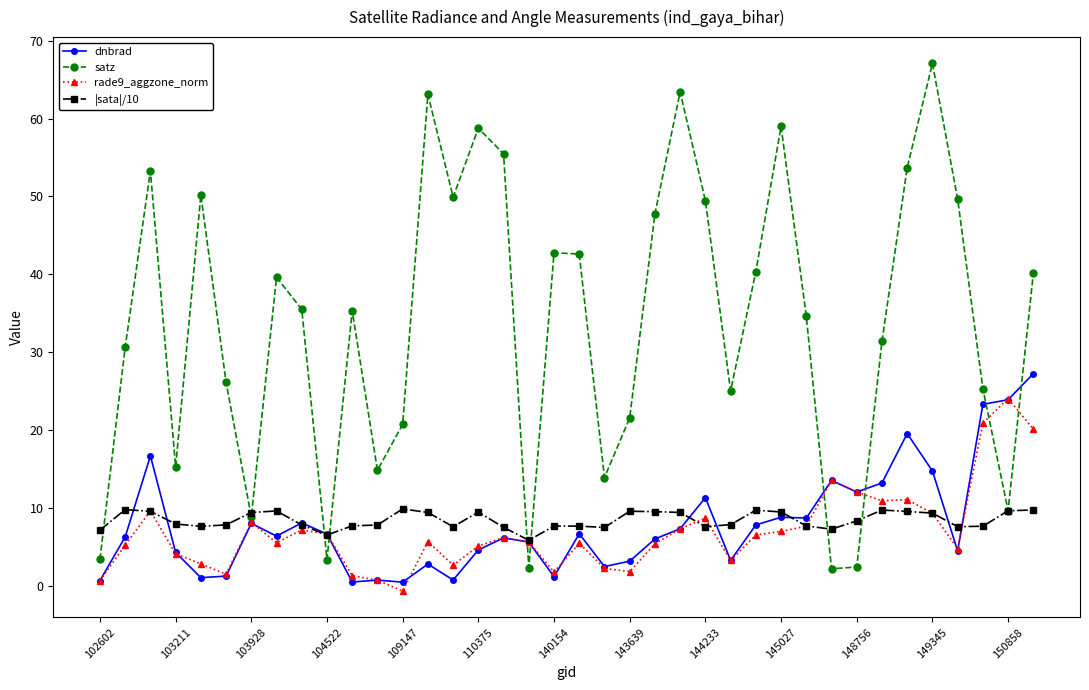

What is the value of the satz point at the 21st from the left?

13.9